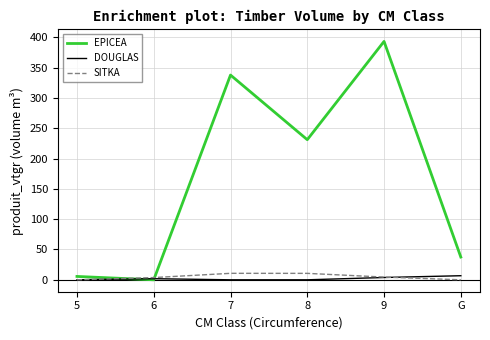

What position from the left is 5?

1